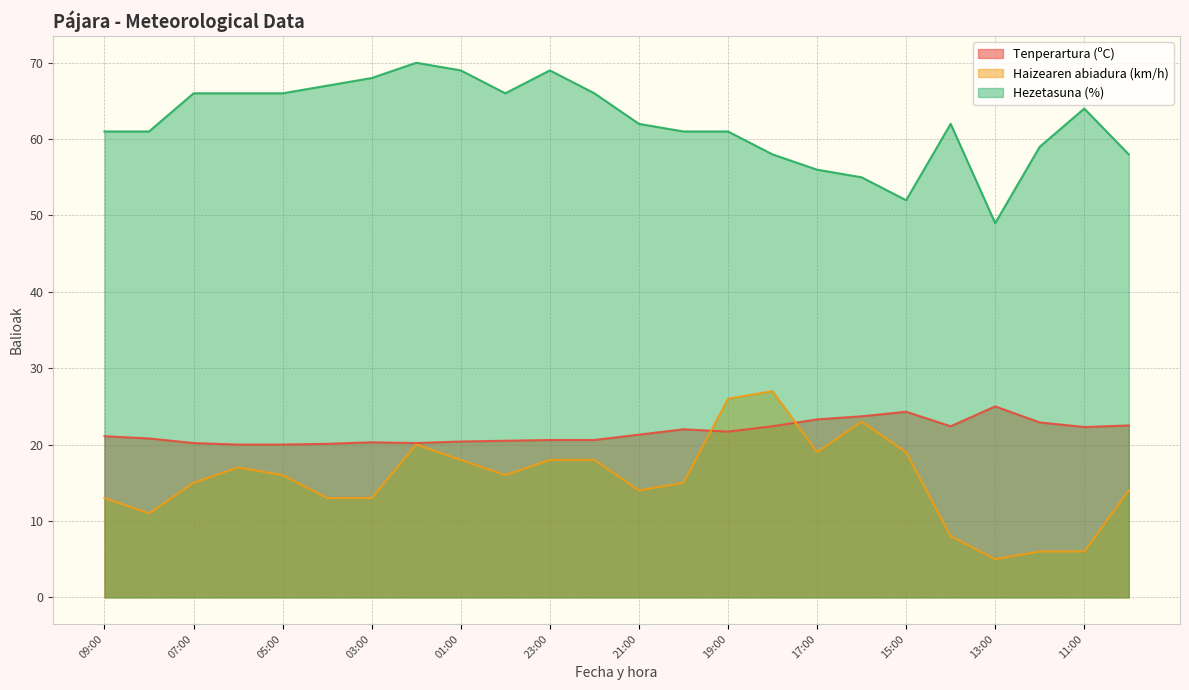

What is the sum of the Hezetasuna (%) values at 14:00 and 12:00?

121.0